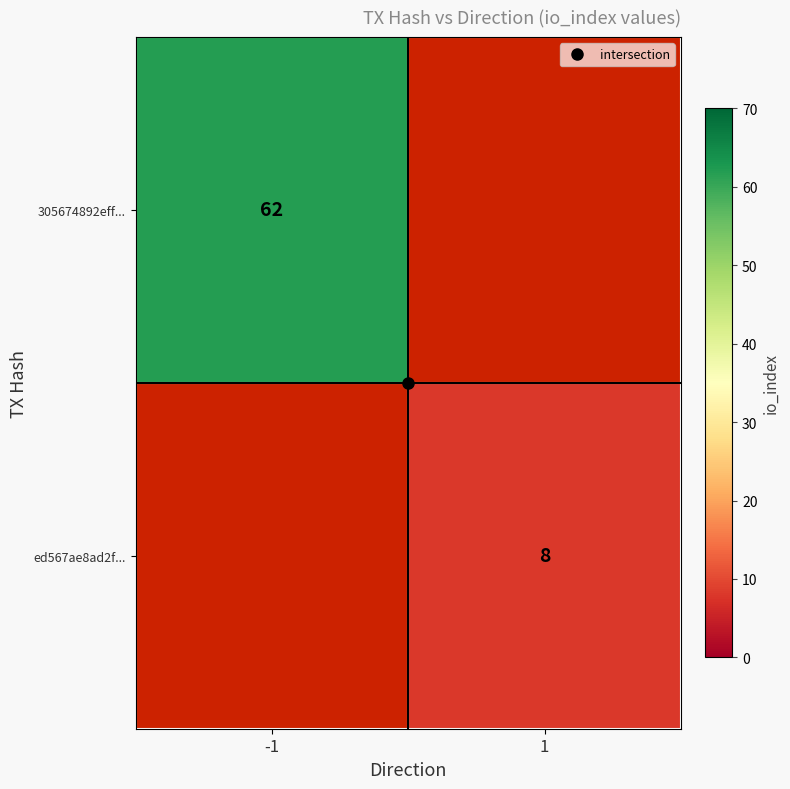

How many distinct data groups are displayed?

2